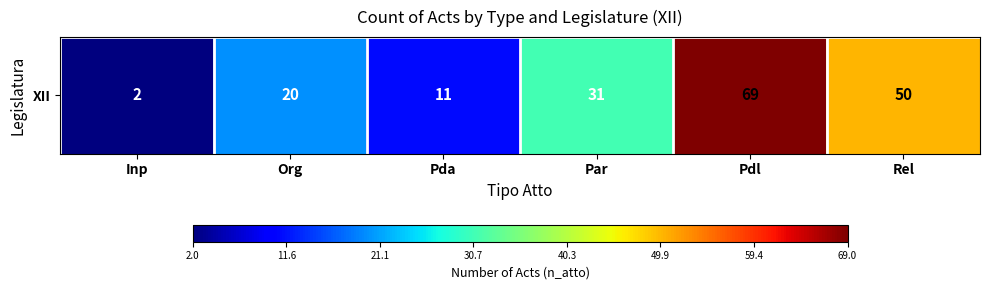

True or false: the data shows 2 at Inp.

True